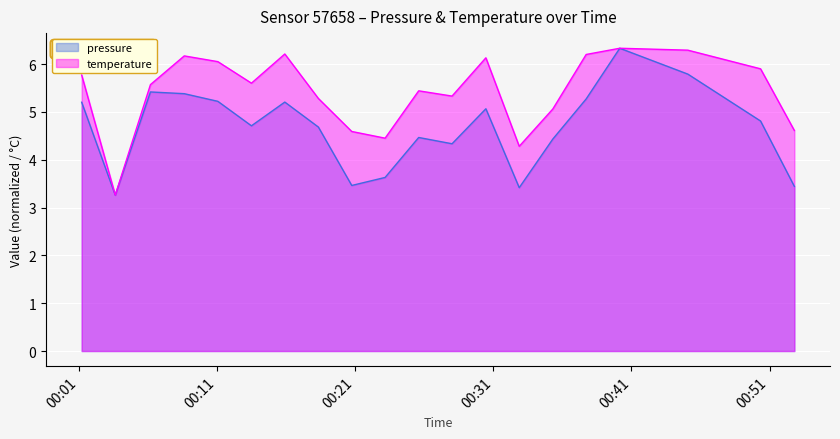

What is the minimum value shown in the chart?

3.3